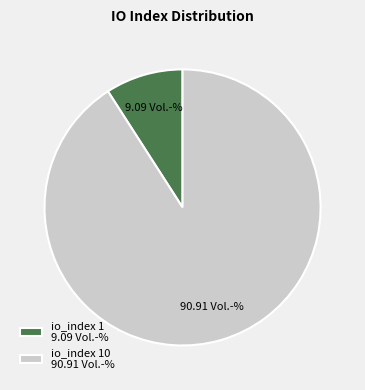

Is the sum of io_index 10 90.91 Vol.-% and io_index 1 9.09 Vol.-% greater than half?

Yes